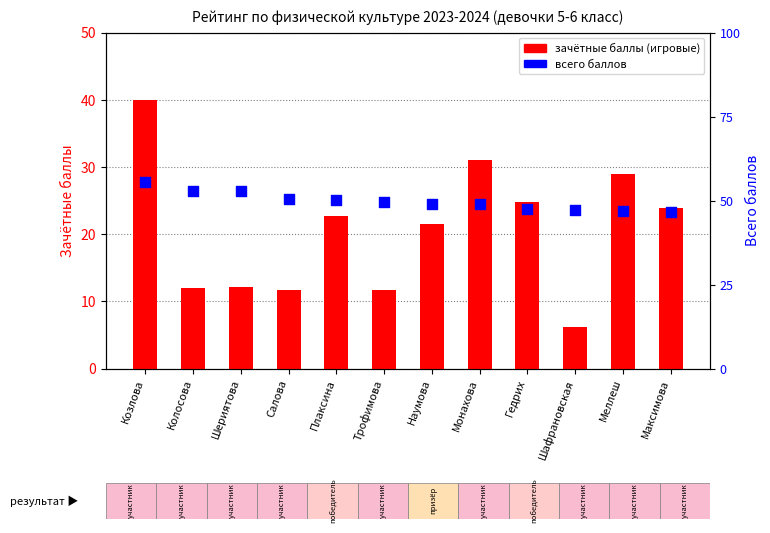

Which series has the largest Y range (max minus min)?

зачётные баллы (игровые)